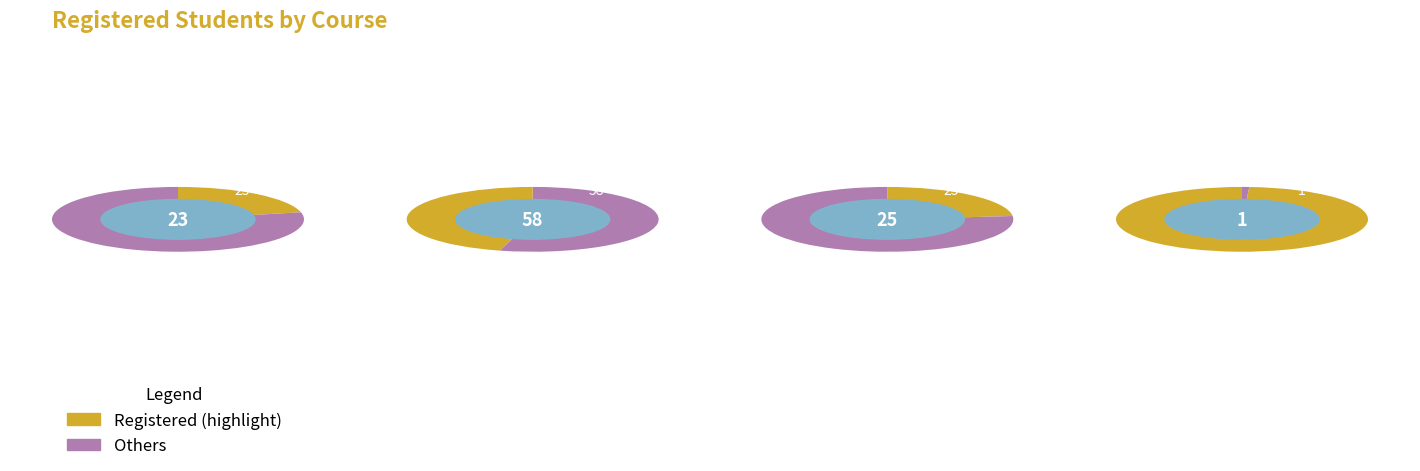

Does any single category account for the majority?

Yes